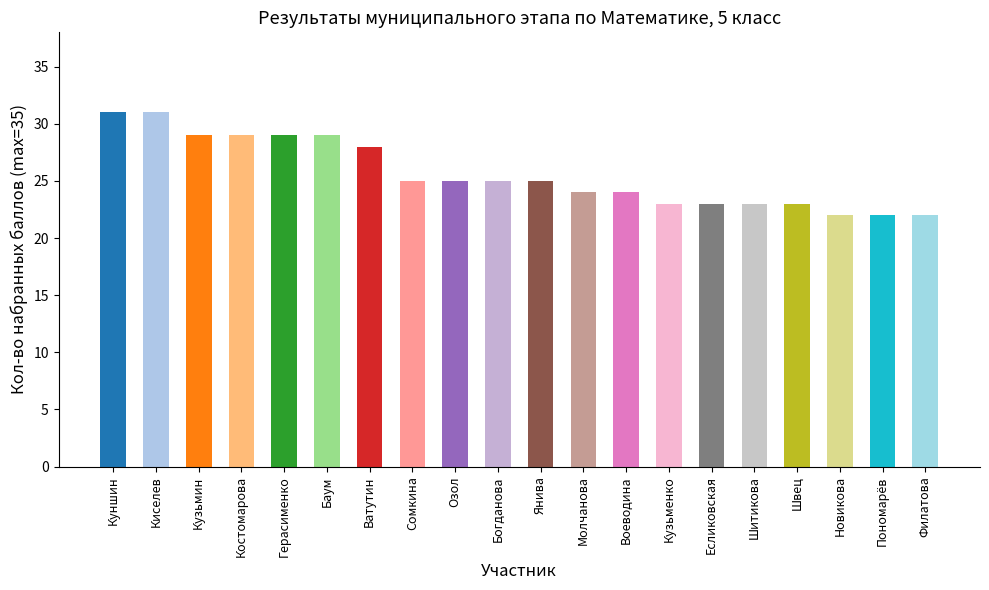

What is the label of the 11th bar from the left?

Янива